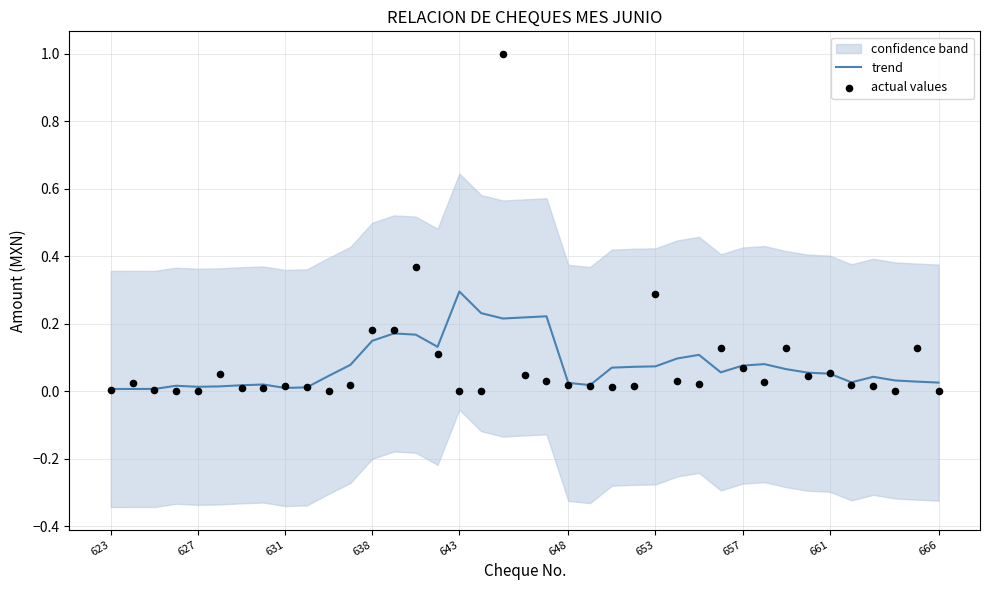

Which series has the largest total across all categories?

actual values